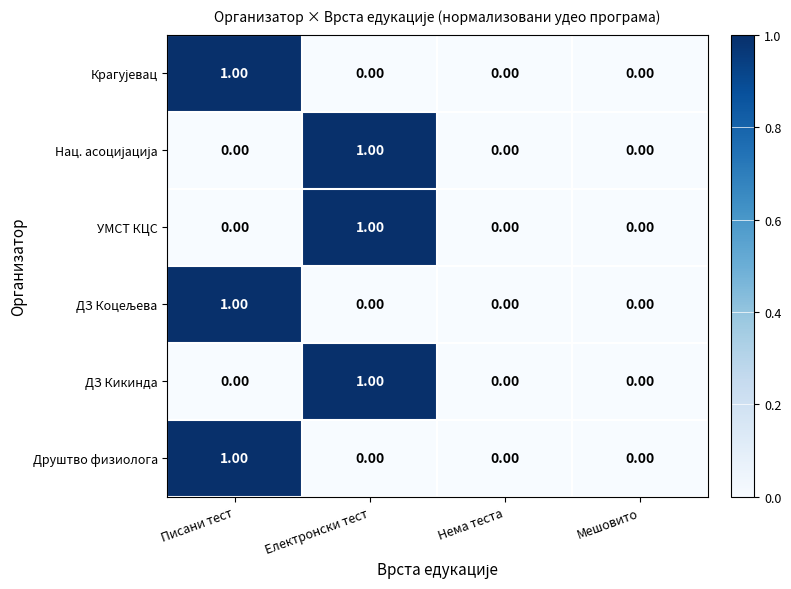

Which category has the highest value in the УМСТ КЦС series?

Електронски тест